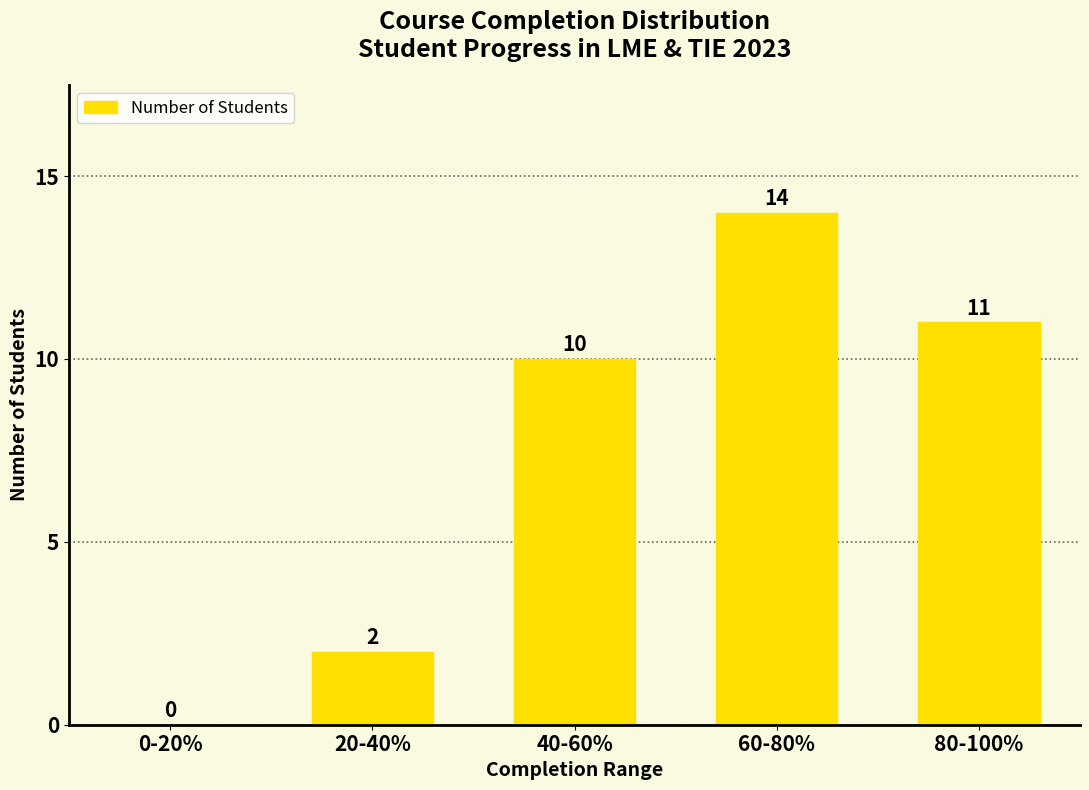

What is the change in value from 0-20% to 80-100%?

+11